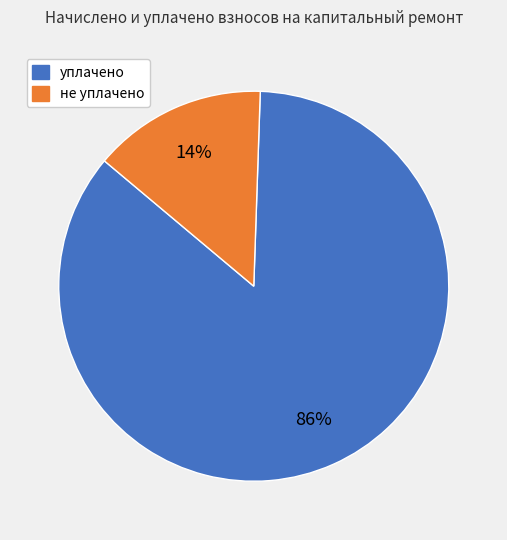

To the nearest percent, what is the average slice percentage?

50%